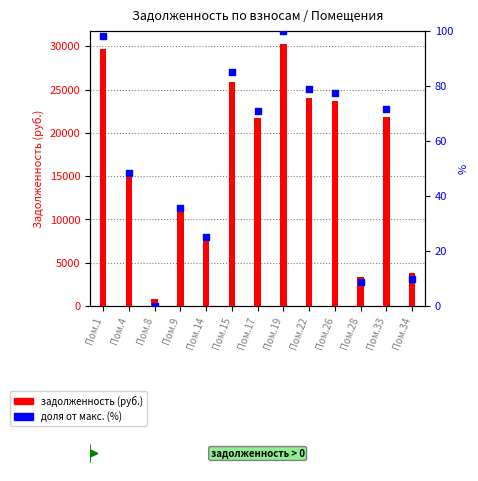

What is the total value across all series at Пом.1?

29783.8